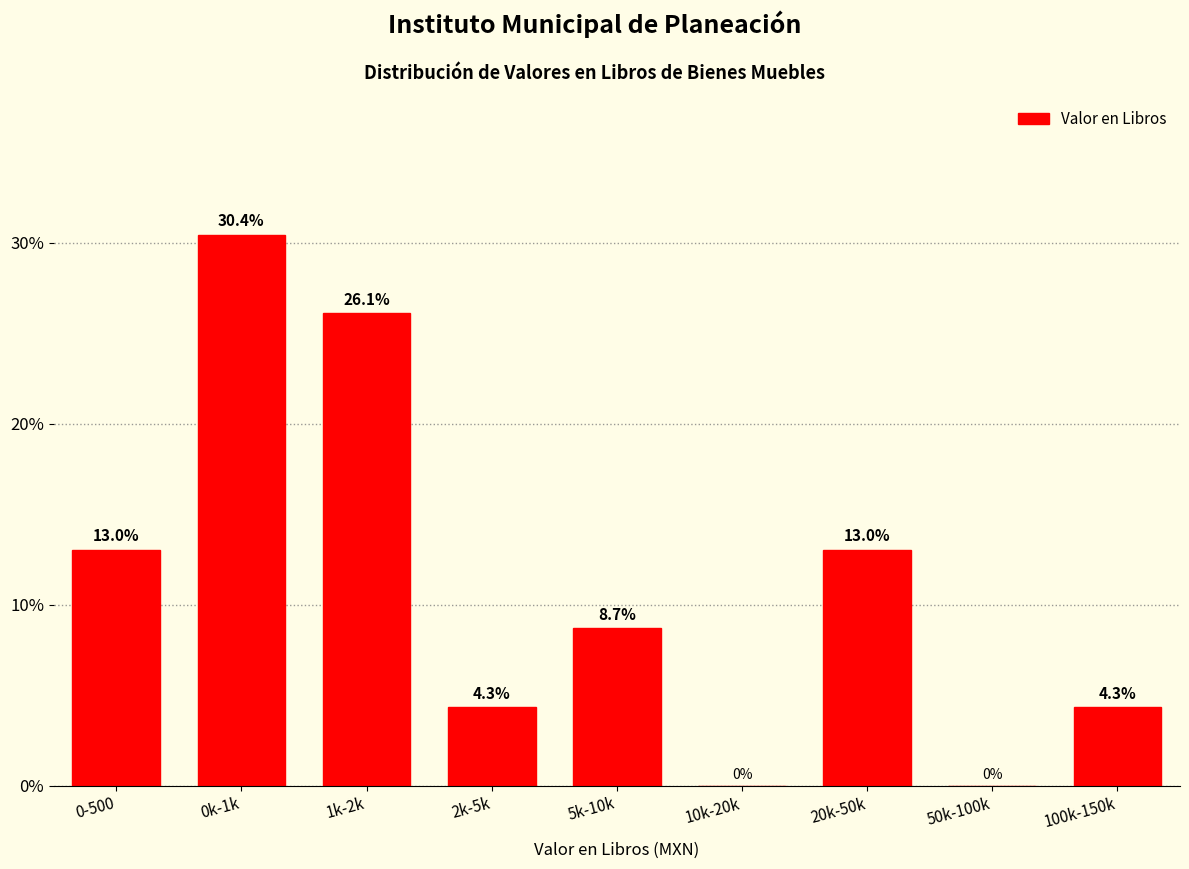

Reading right to left, list all the values displayed in this chart.

100k-150k=4.3	50k-100k=0.0	20k-50k=13.0	10k-20k=0.0	5k-10k=8.7	2k-5k=4.3	1k-2k=26.1	0k-1k=30.4	0-500=13.0